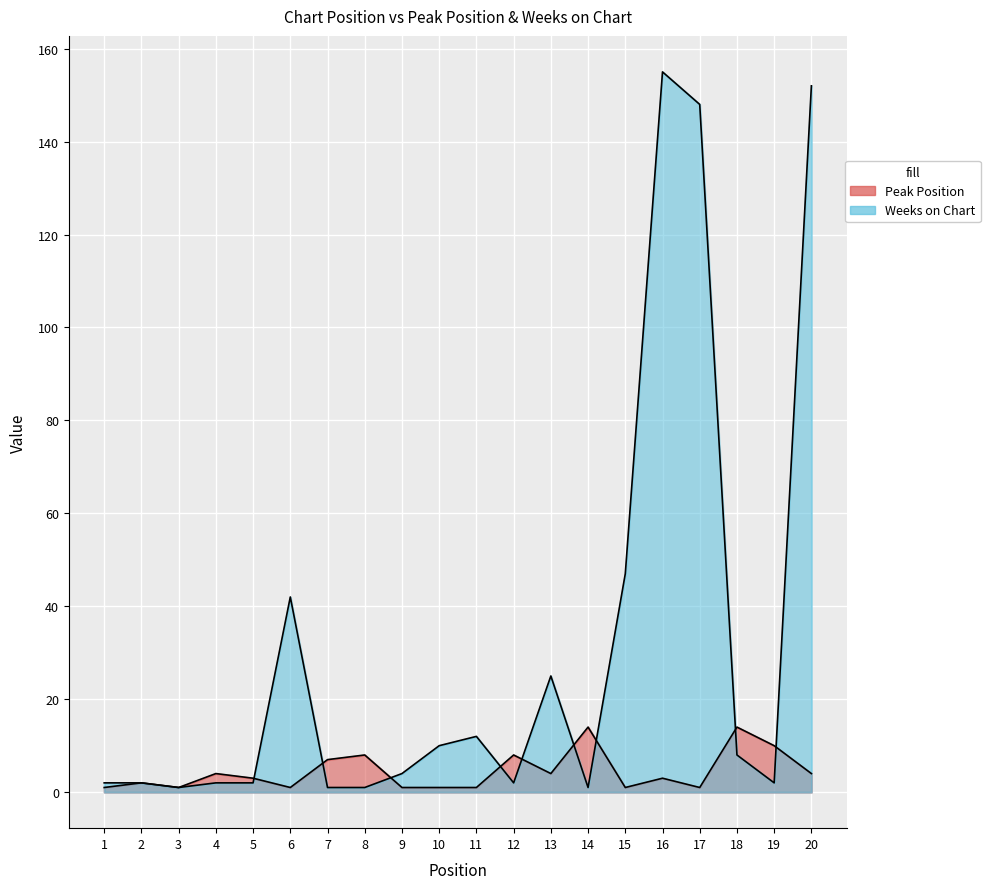

Which has a higher value, 4 or 1?

4